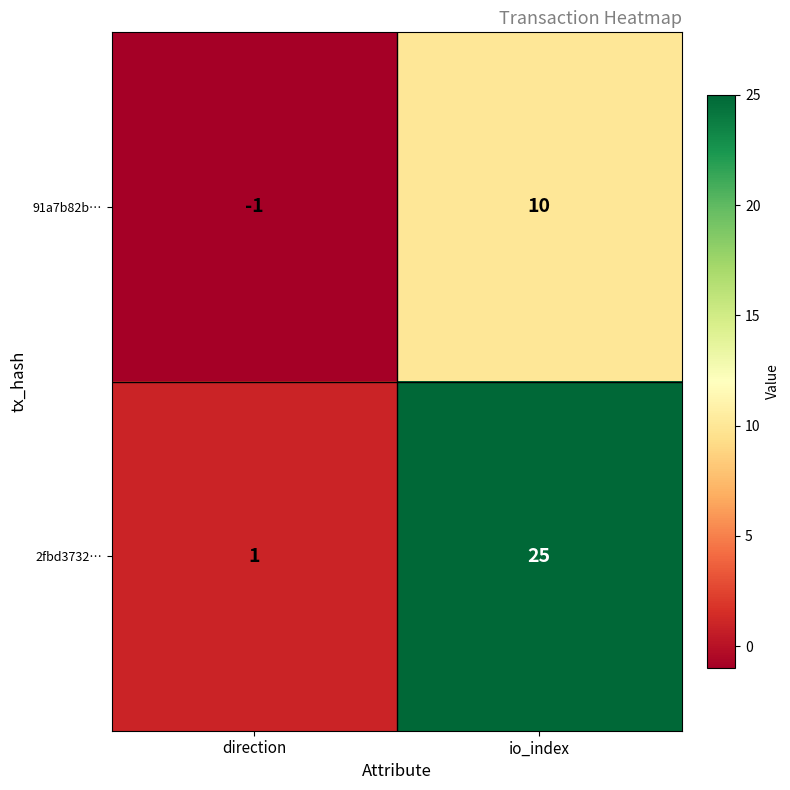

Which series has the largest range (max minus min)?

2fbd3732…